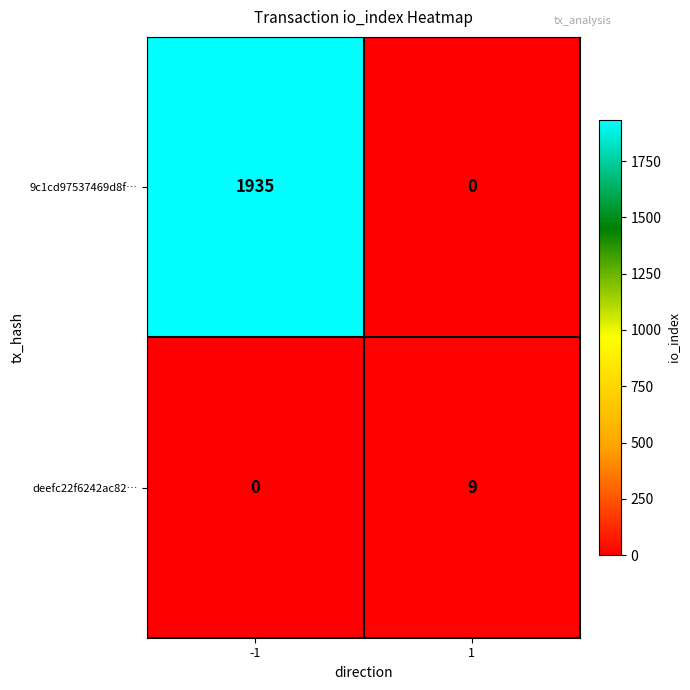

What is the spread (max minus min) of values at -1?

1935